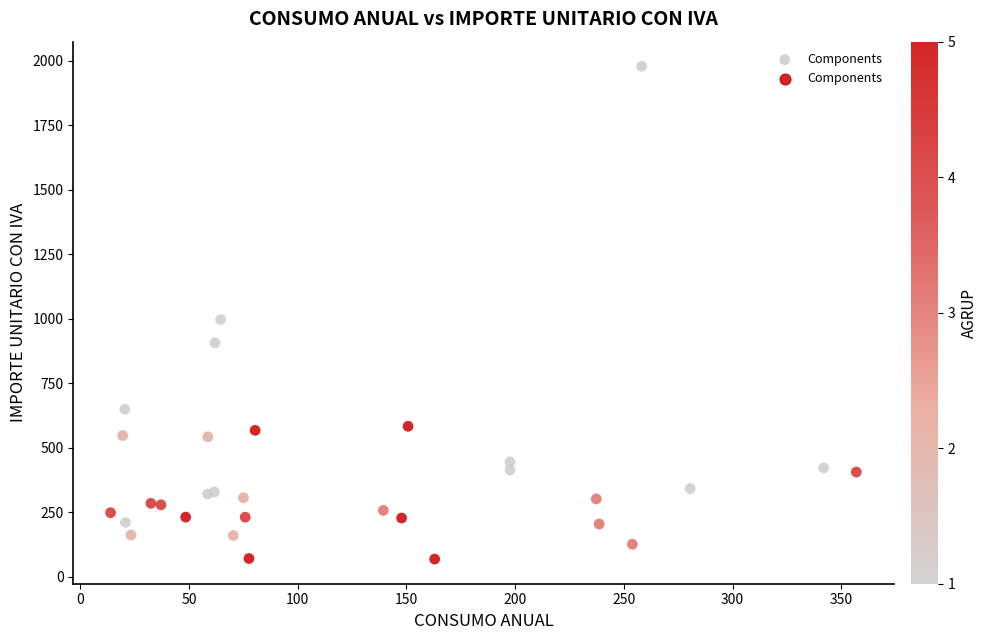

What Y value in the scatter plot is closest to 1023?

996.4